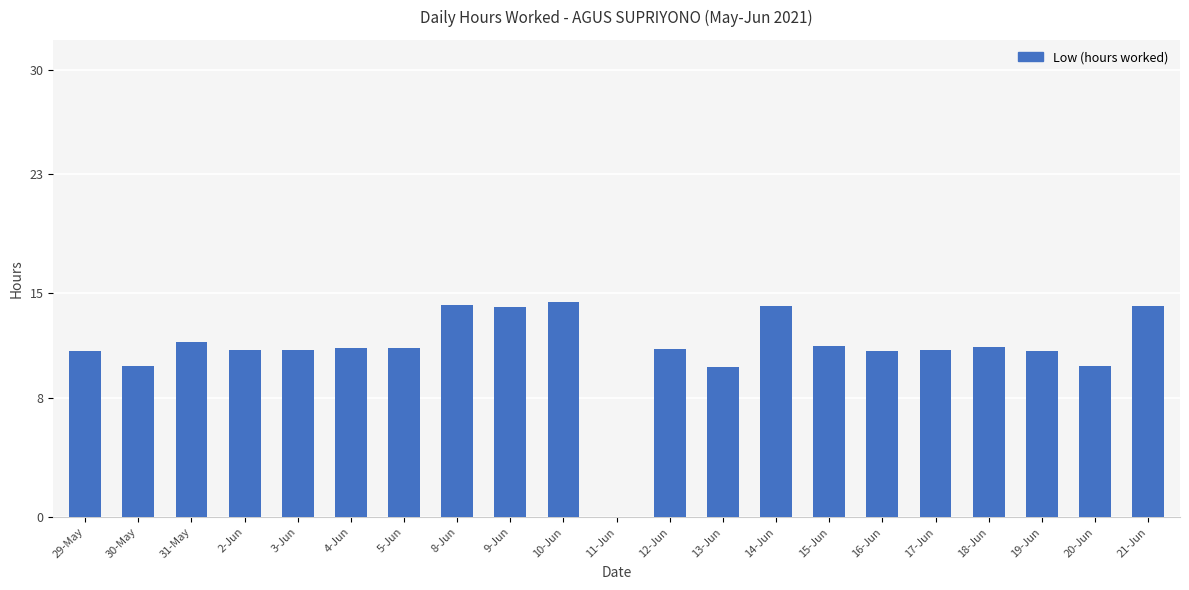

What is the ratio of the value at 13-Jun to the value at 19-Jun?

0.9